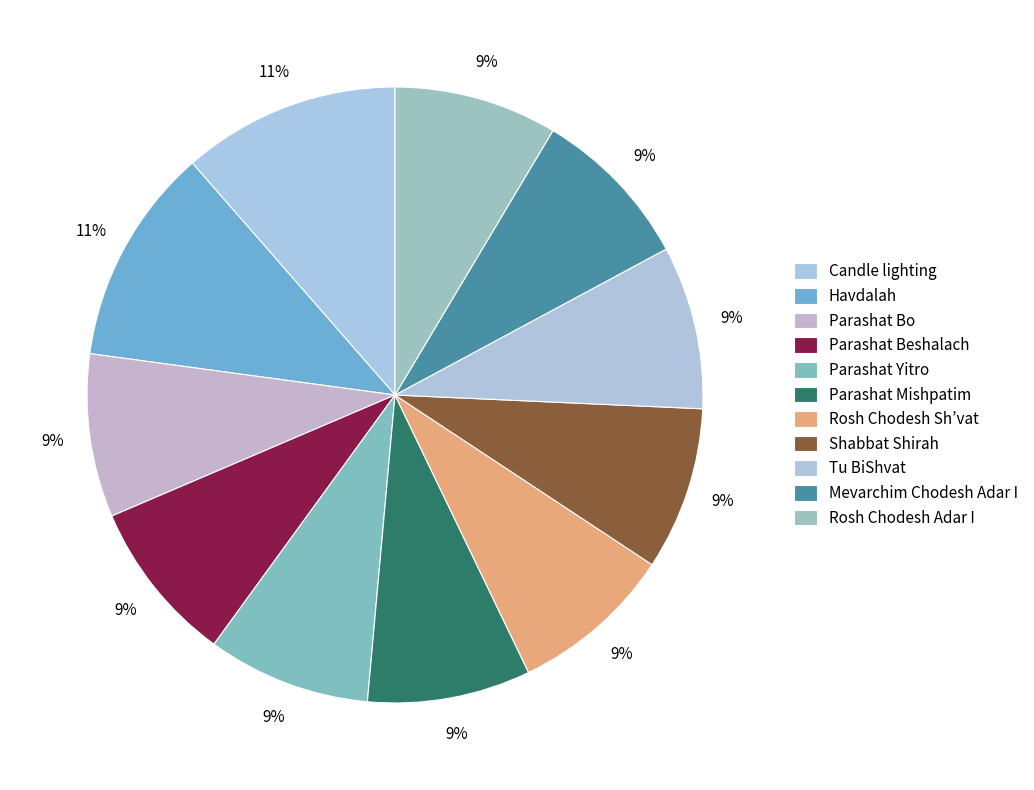

To the nearest percent, what percentage of the pie is Rosh Chodesh Sh’vat?

9%